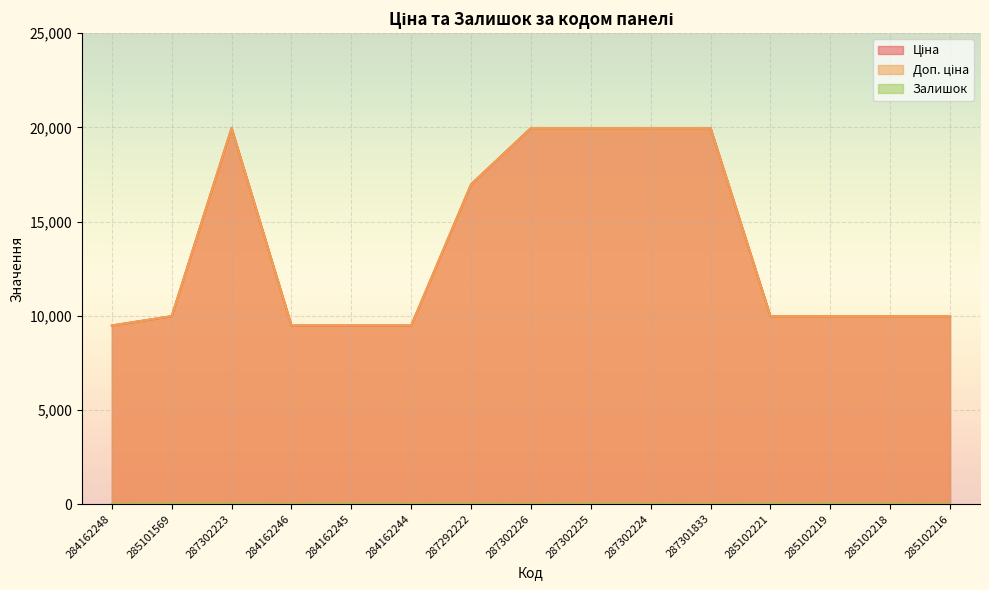

Which series has the largest total across all categories?

Ціна